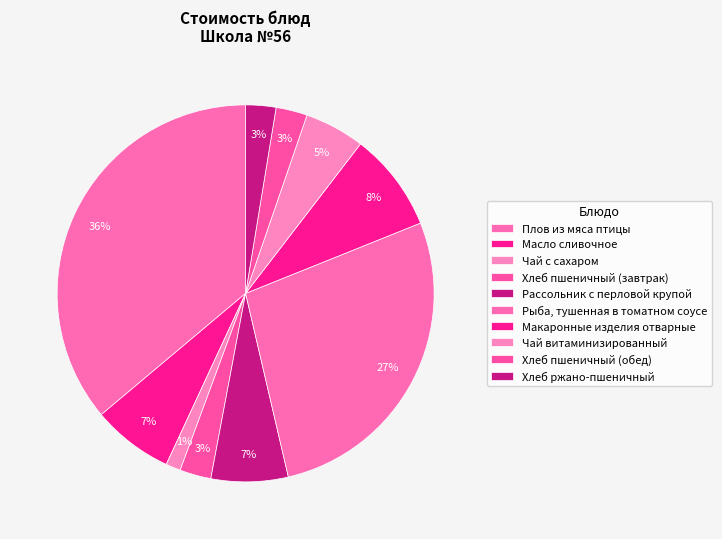

Which category has the biggest portion of the pie?

Плов из мяса птицы